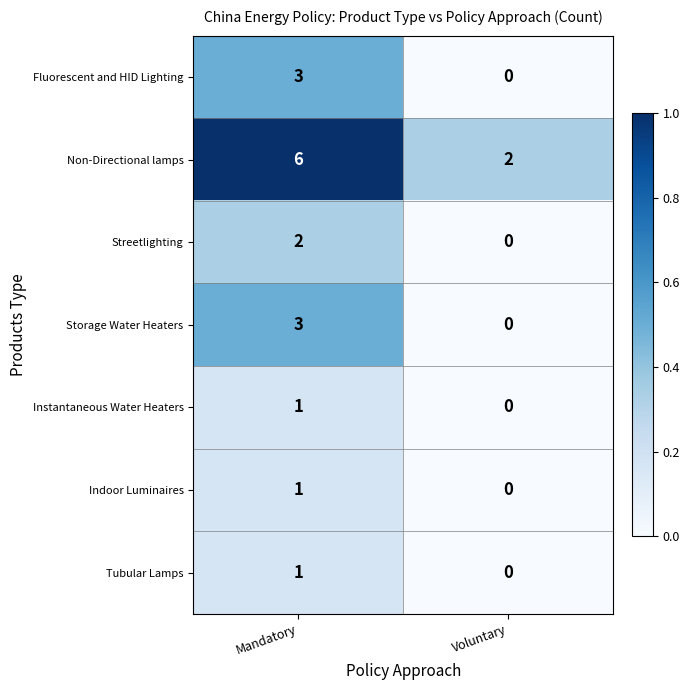

At which label is Tubular Lamps closest to 0?

Voluntary